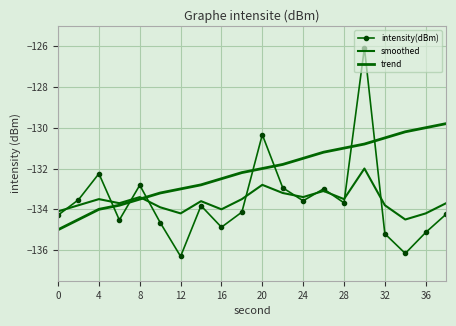

List the series in order of their peak value, lowest first.

smoothed, trend, intensity(dBm)